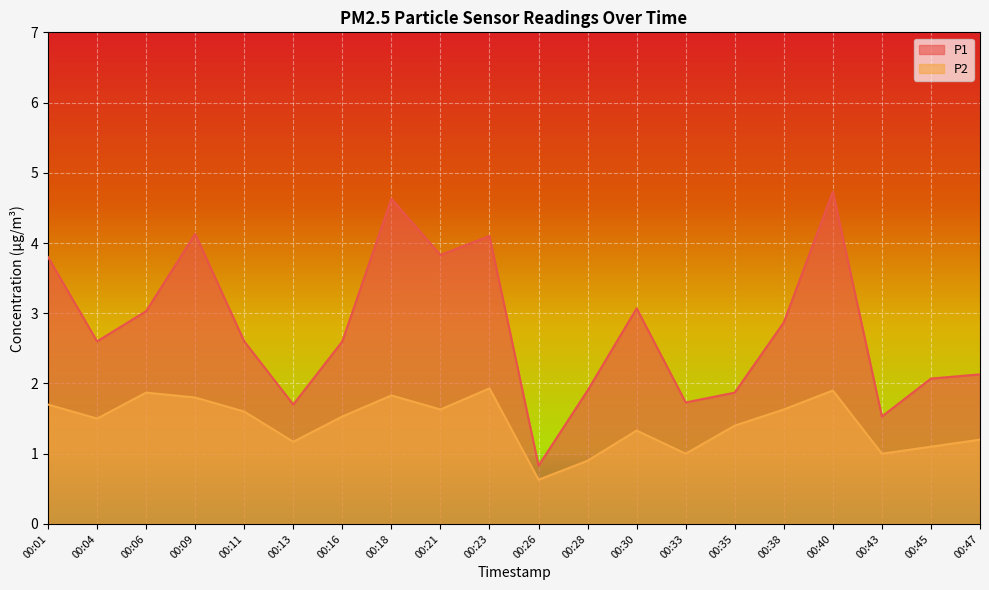

Which has a higher value, 00:43 or 00:38?

00:38